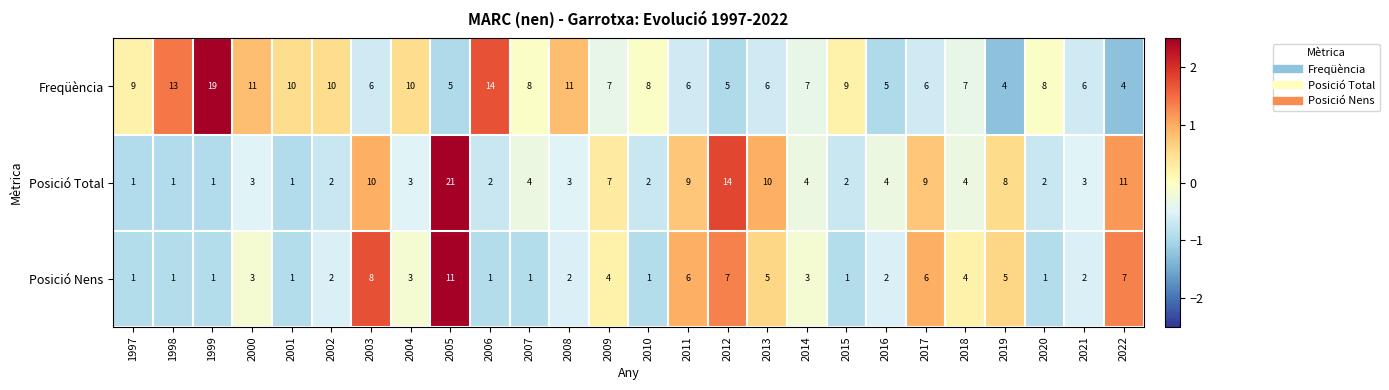

What is the maximum value for Freqüència?

19